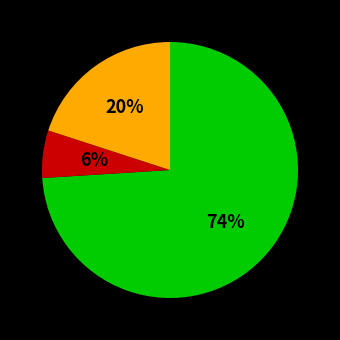

To the nearest percent, what is the average slice percentage?

33%